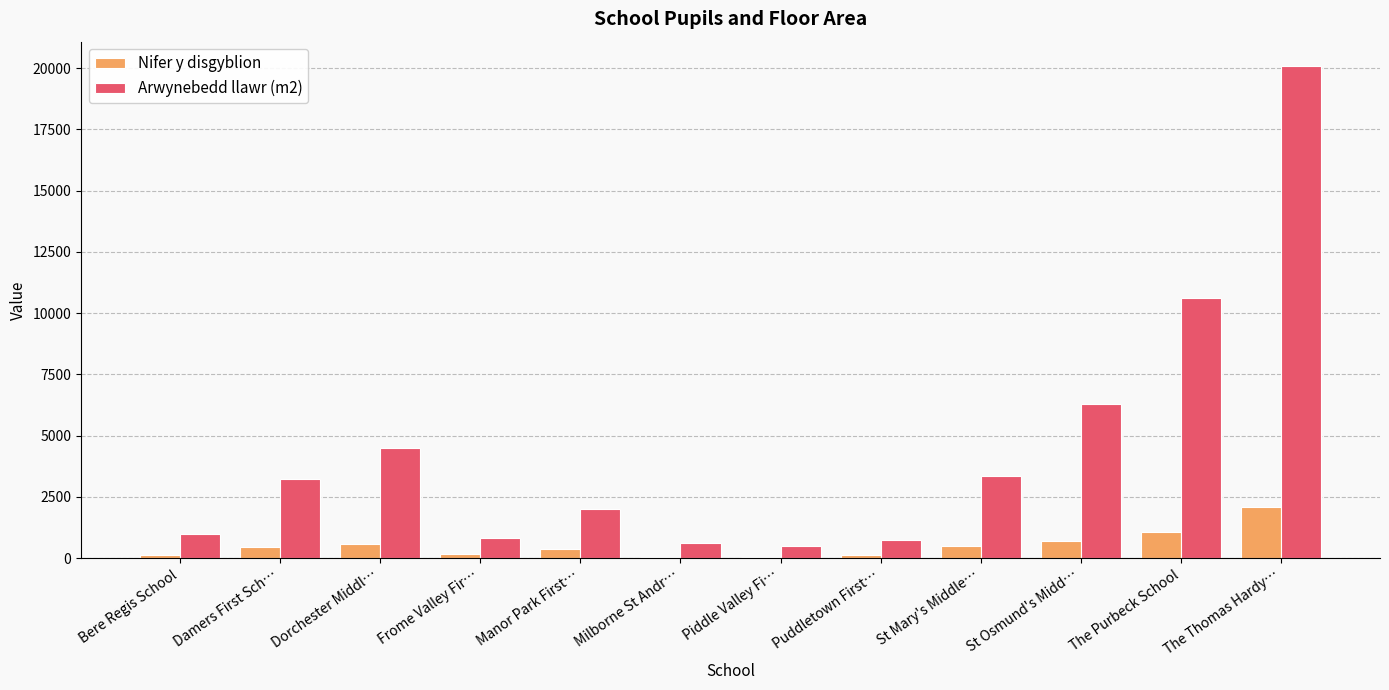

Which category has the highest value in the Arwynebedd llawr (m2) series?

The Thomas Hardy…